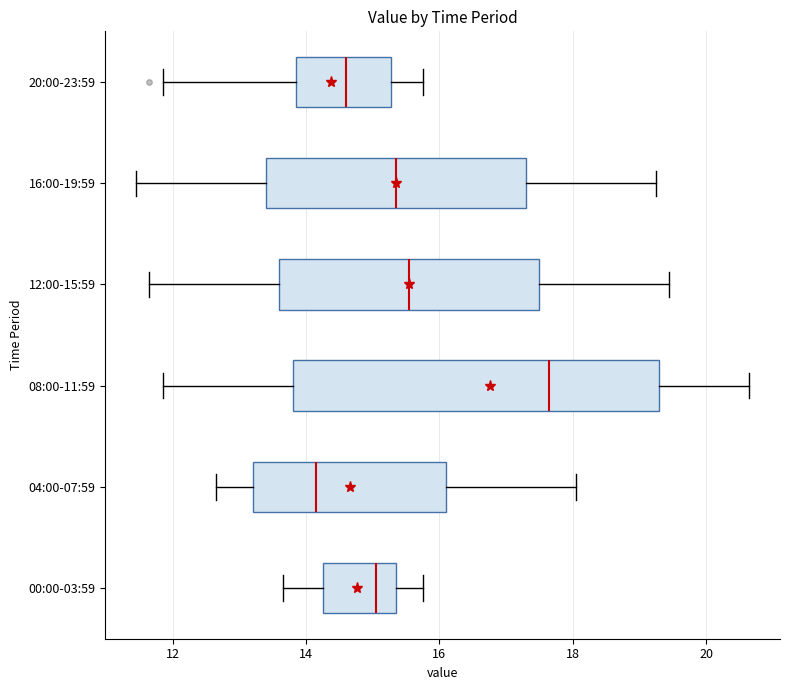

Where does the right whisker of the box for 08:00-11:59 end on the x-axis? The values are not printed on the chart, so give them approximately, as read against the axis.

20.6